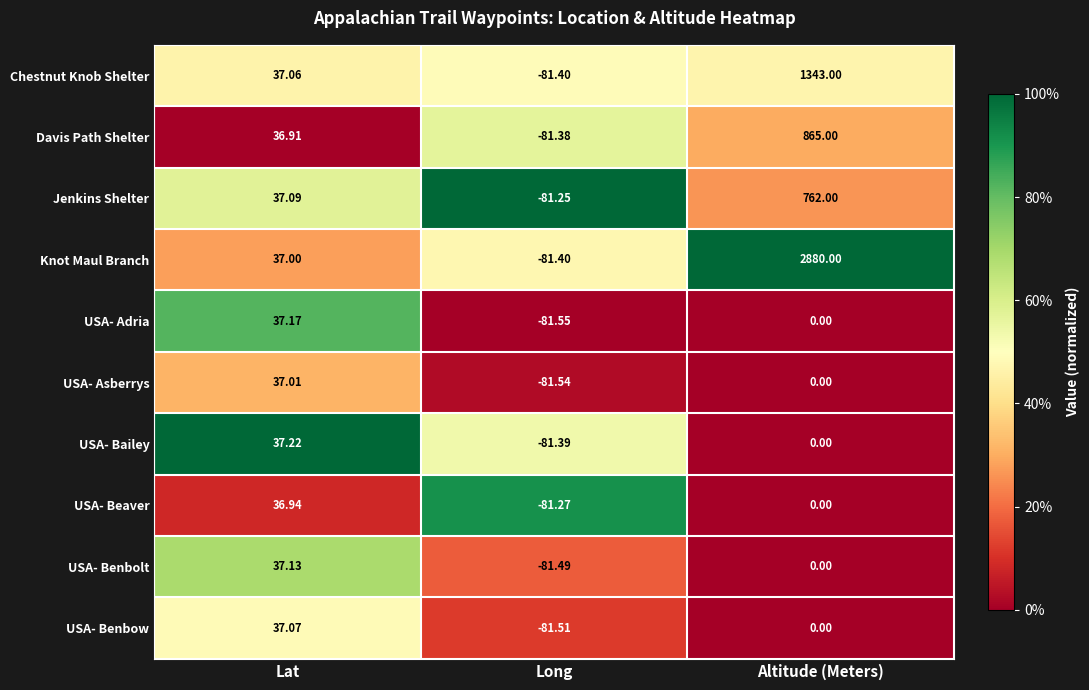

Between Lat and Altitude (Meters), which series saw the biggest shift?

Knot Maul Branch